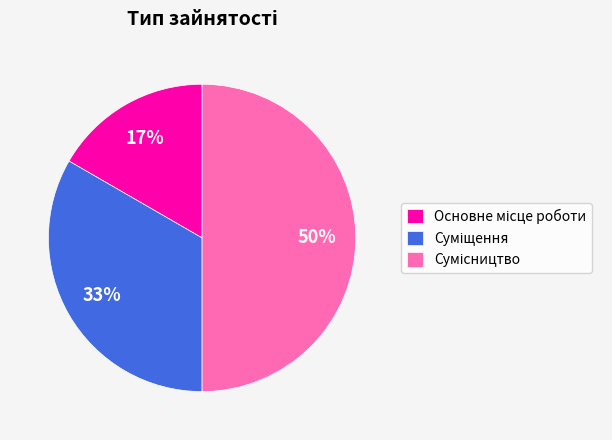

To the nearest percent, what is the average slice percentage?

33%